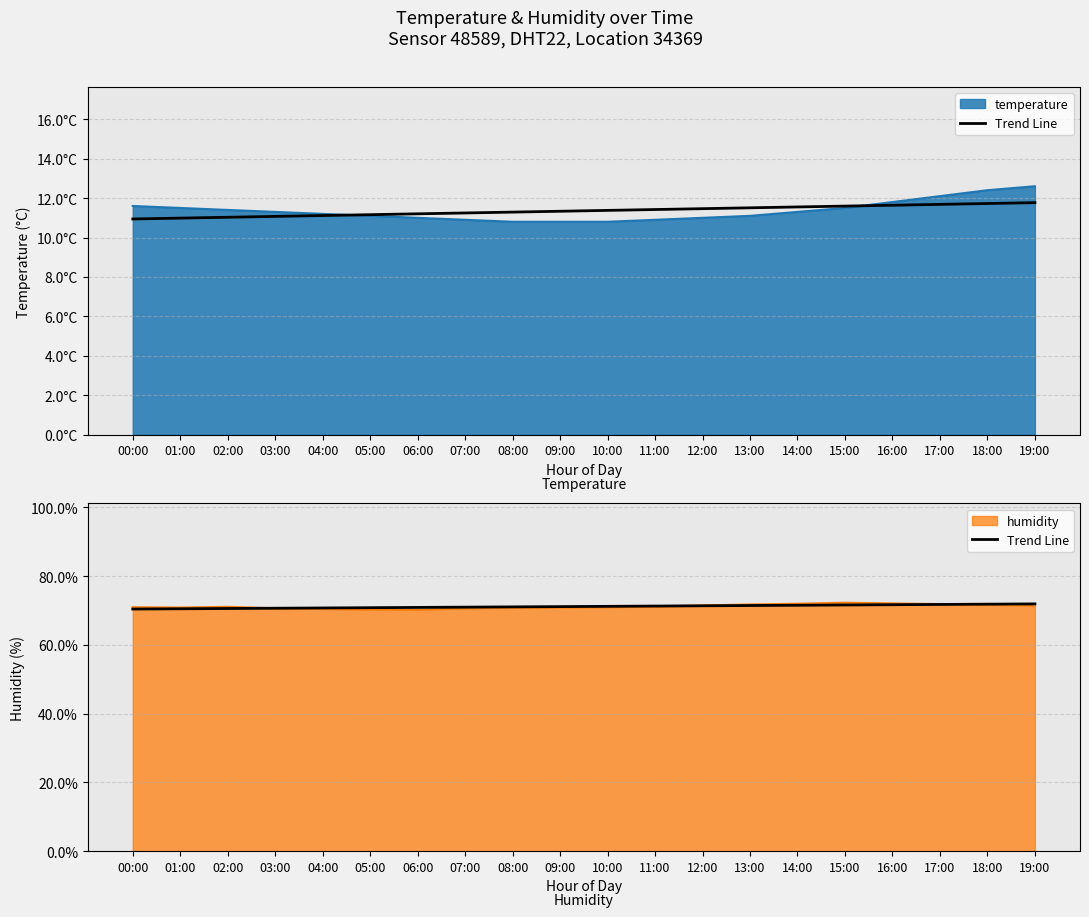

Where does the data first go above 71?

07:00